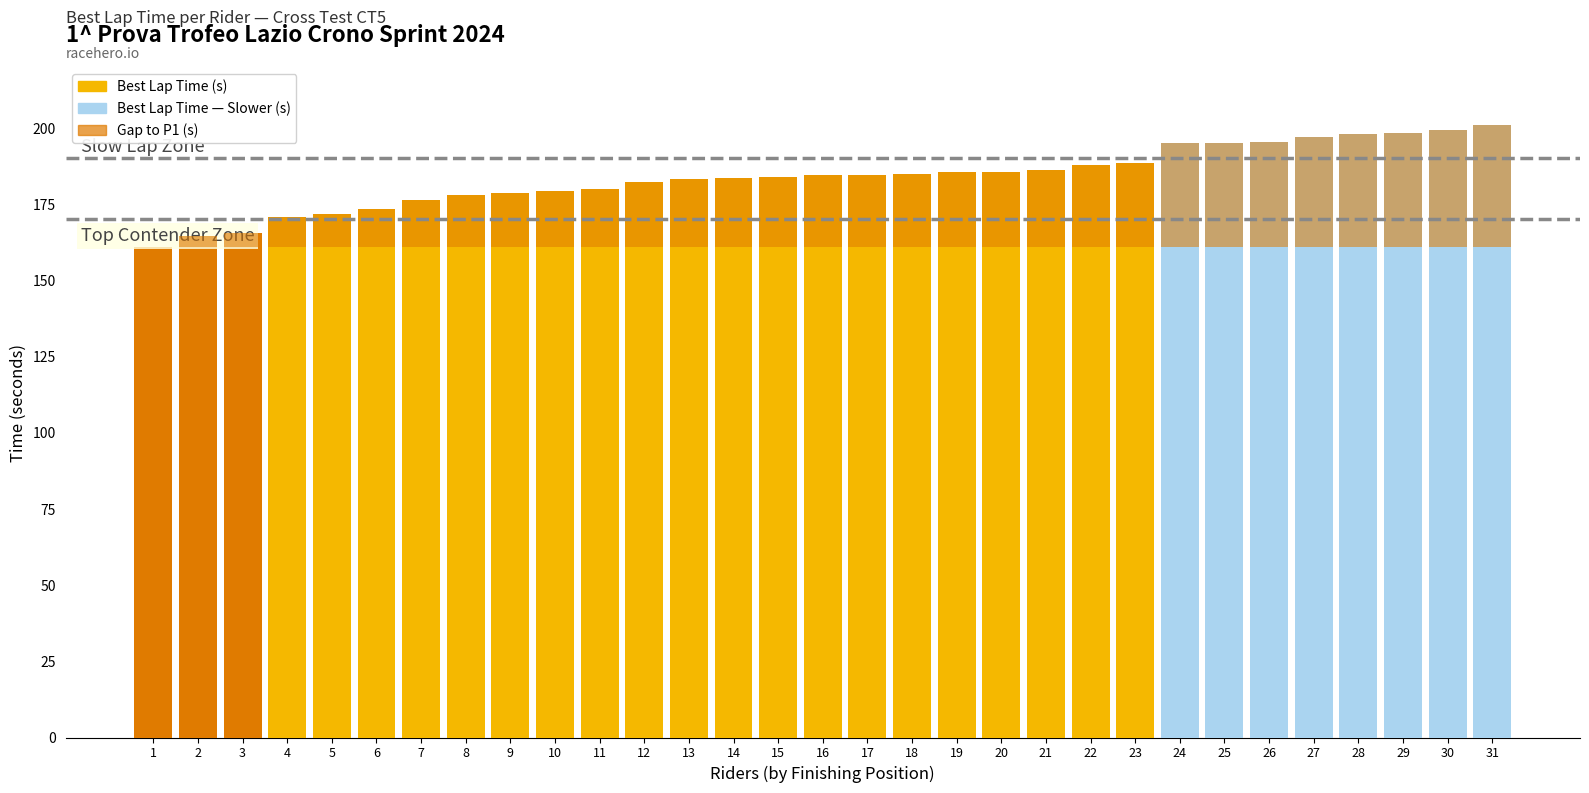

Reading right to left, transcribe all the data shown in this chart.

40.1	38.5	37.5	37.2	36.0	34.6	34.3	34.2	27.6	27.0	25.2	24.8	24.8	24.1	23.6	23.5	22.8	22.8	22.4	21.4	19.1	18.3	17.9	17.0	15.4	12.3	10.8	9.9	4.5	3.5	0.0